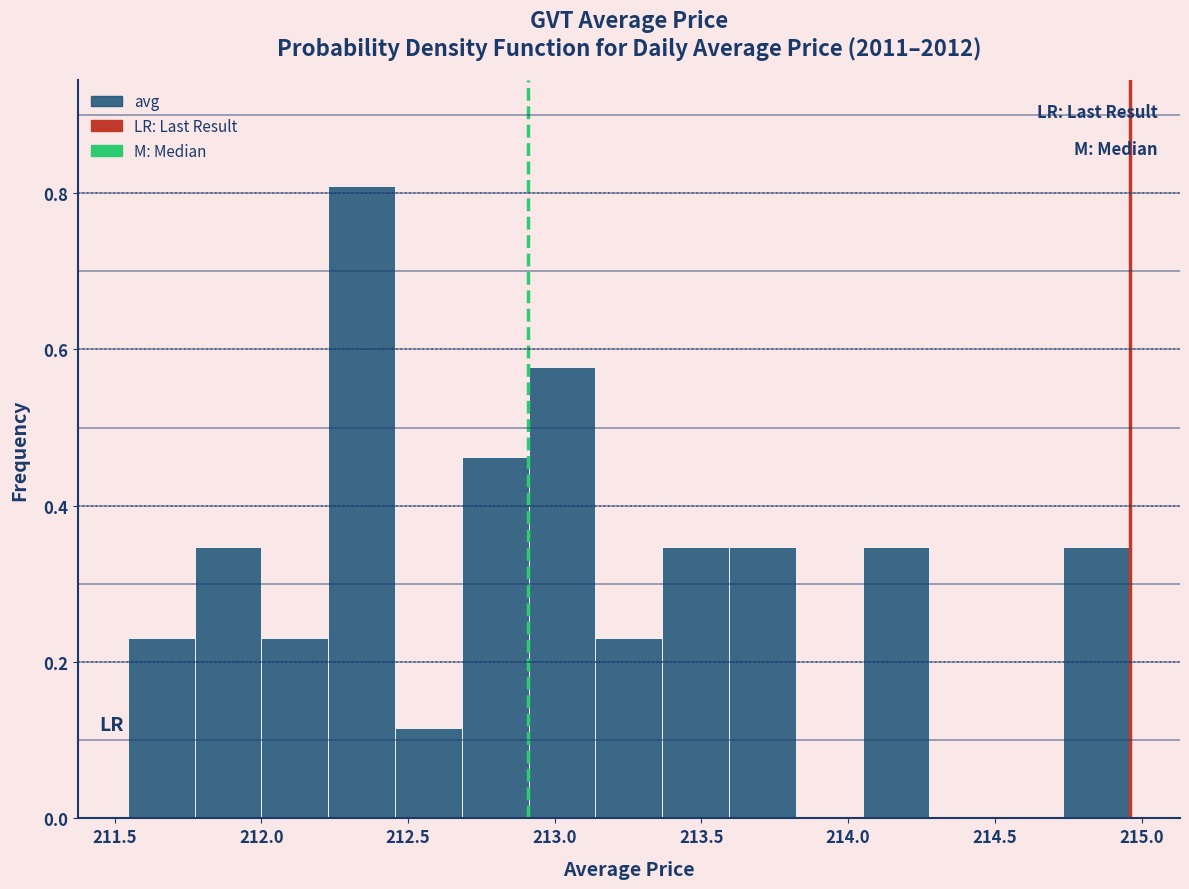

Reading left to right, list every bar in this chart as the range it spans on the x-axis followed by its height. Neither the bar edges nor the heights are printed on the chart, so give them approximately, as read against the axes.

211.55 to 211.75: 0.24
211.75 to 212.00: 0.34
212.00 to 212.25: 0.24
212.25 to 212.45: 0.80
212.45 to 212.70: 0.12
212.70 to 212.90: 0.46
212.90 to 213.15: 0.58
213.15 to 213.35: 0.24
213.35 to 213.60: 0.34
213.60 to 213.80: 0.34
213.80 to 214.05: 0
214.05 to 214.30: 0.34
214.30 to 214.50: 0
214.50 to 214.75: 0
214.75 to 214.95: 0.34